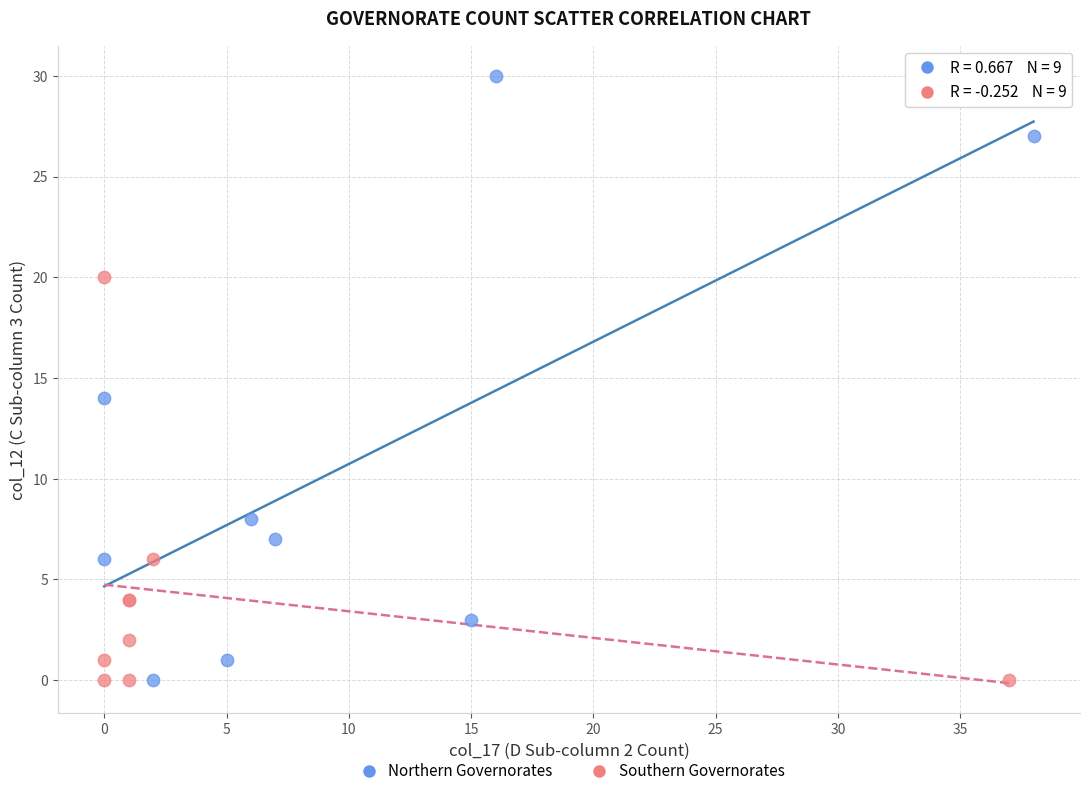

Which series reaches the maximum Y coordinate?

Northern Governorates